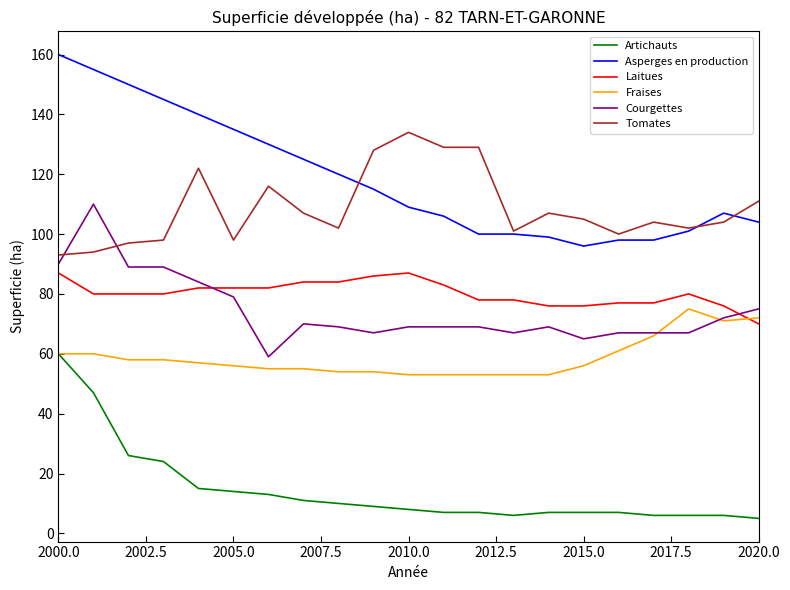

True or false: Laitues and Asperges en production cross at least once.

False